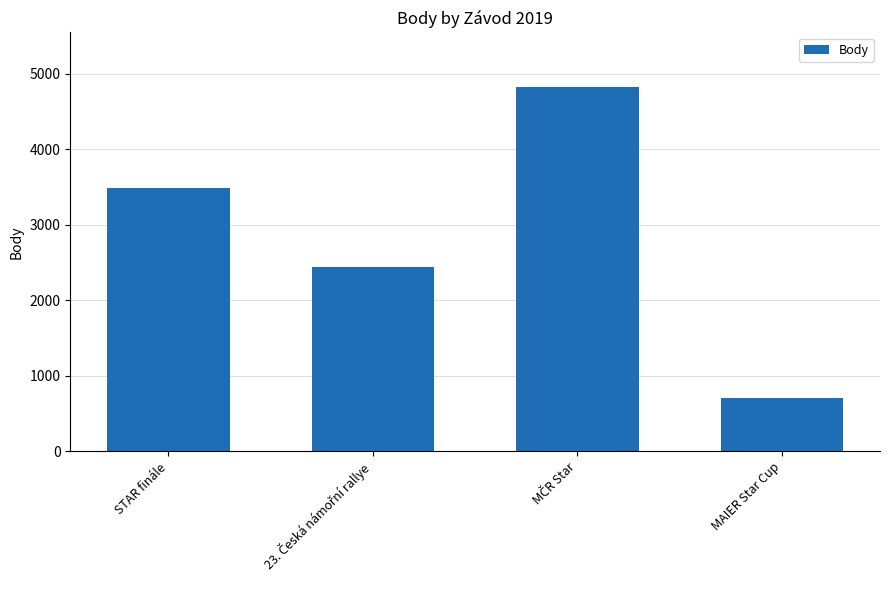

Count the values in the range 2444 to 4824.

3